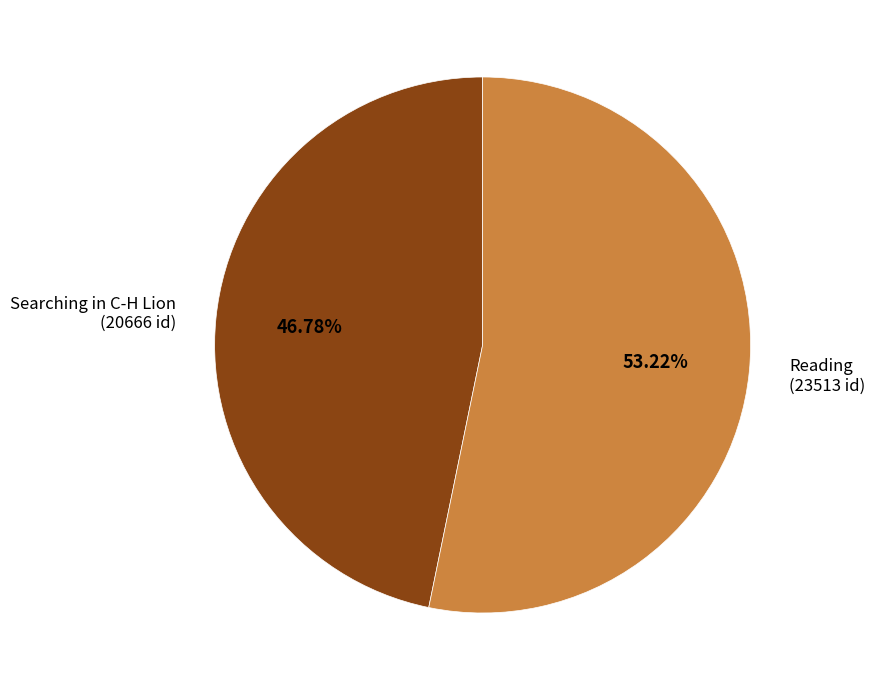

To the nearest percent, what is the average slice percentage?

50%